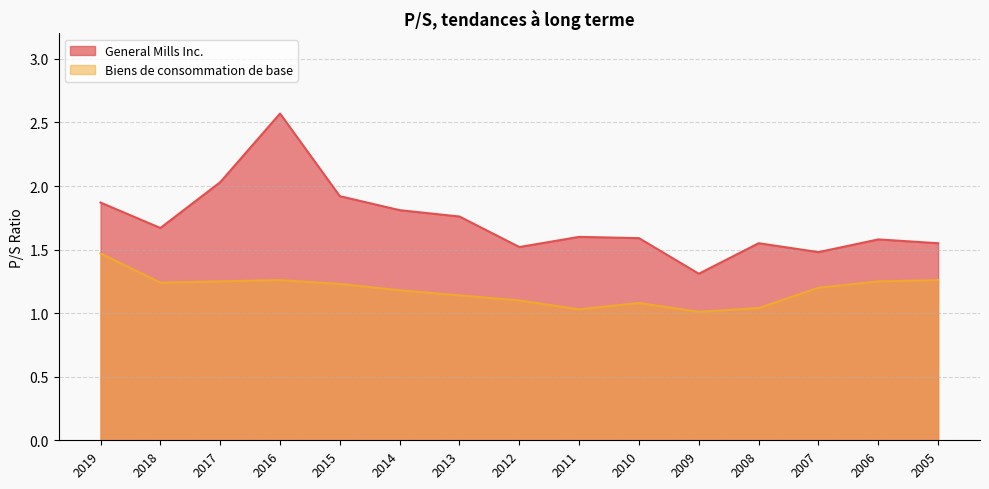

At which category does General Mills Inc. reach its first local valley?

2018